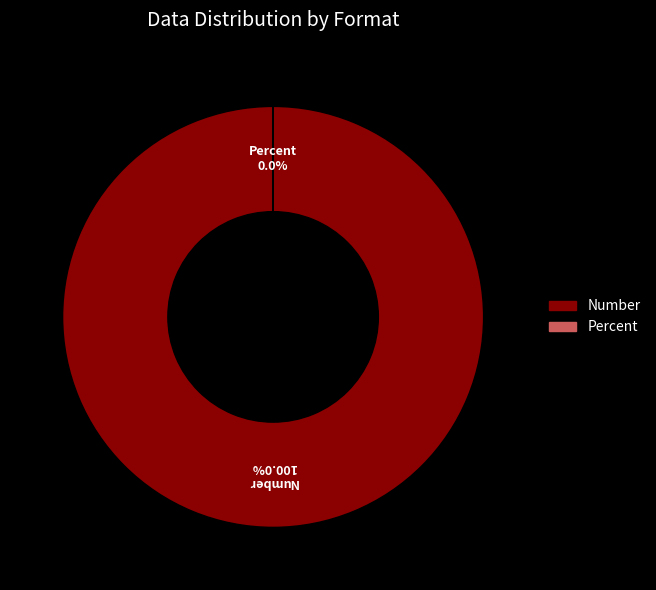

Which category accounts for the majority?

Number